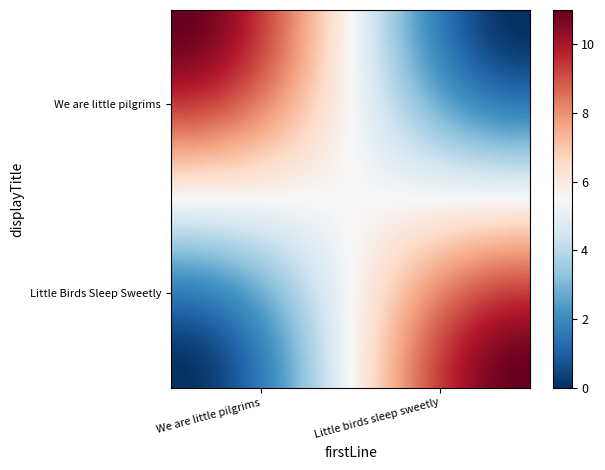

How many data points does each series have?

40